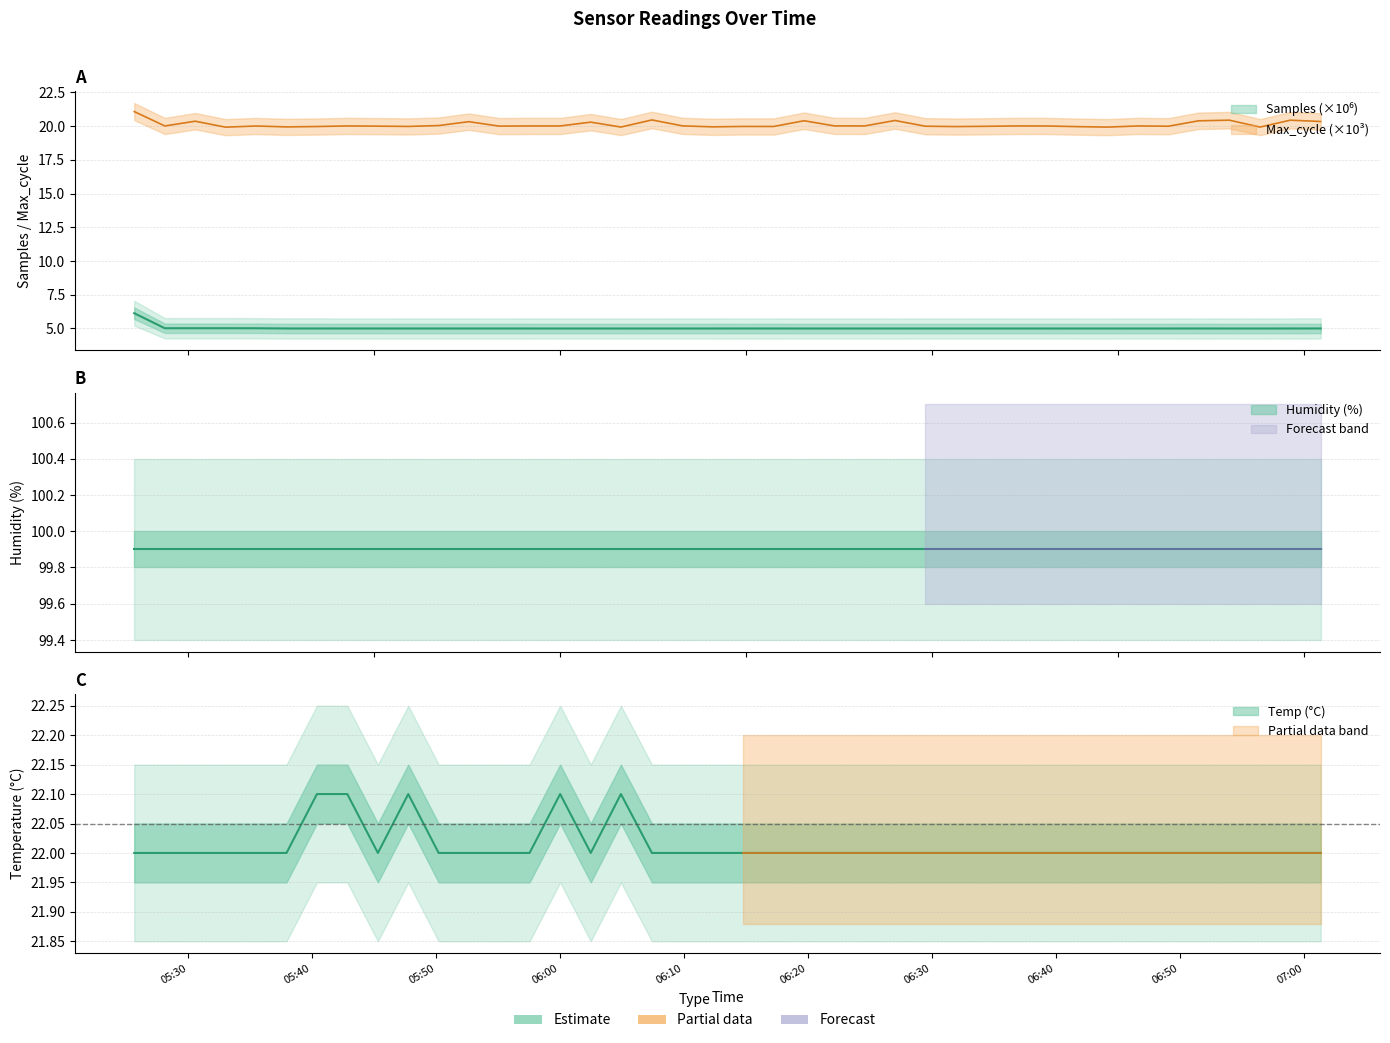

At which category does Samples reach its first local valley?

2022/10/23 05:28:08